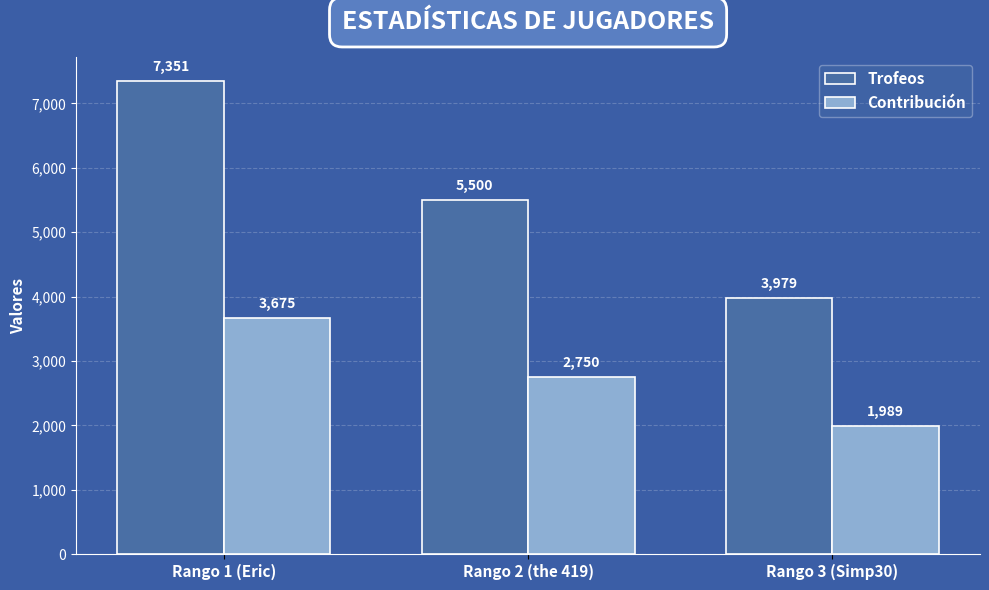

The Contribución series shows 3675 at Rango 1 (Eric). True or false?

True